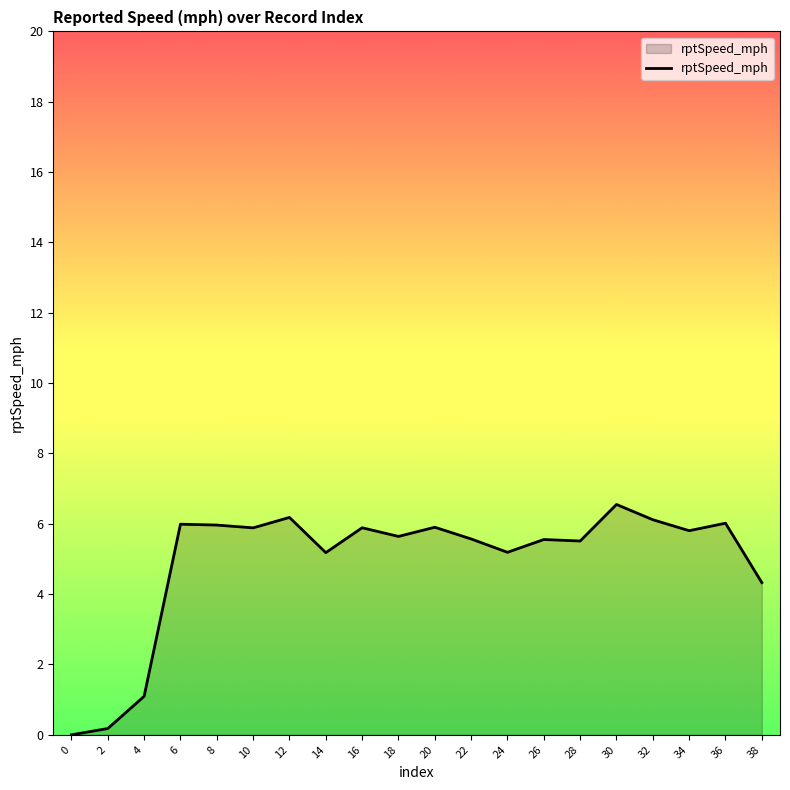

At which label is the value closest to 3?

38